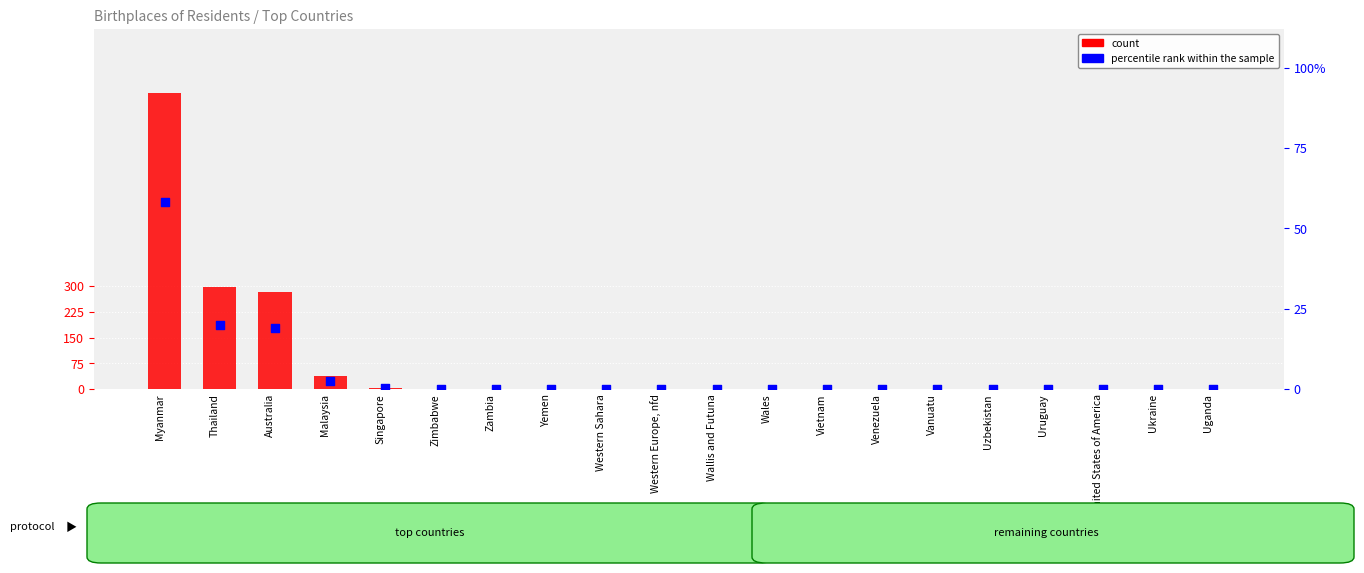

Which series has the largest total across all categories?

count